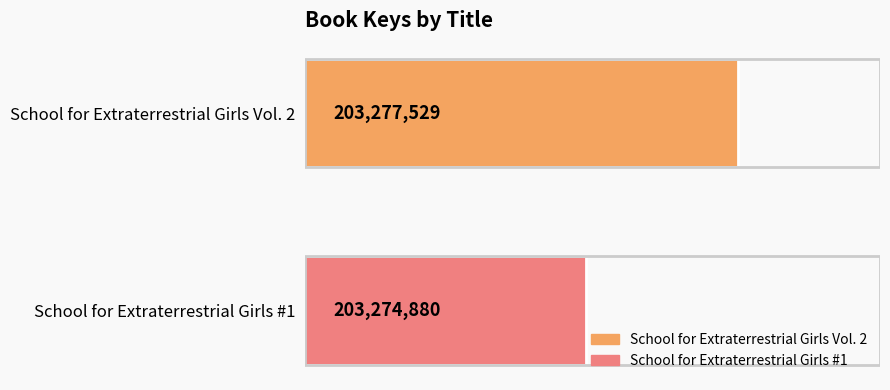

What is the sum of the values at School for Extraterrestrial Girls Vol. 2 and School for Extraterrestrial Girls #1?

406552409